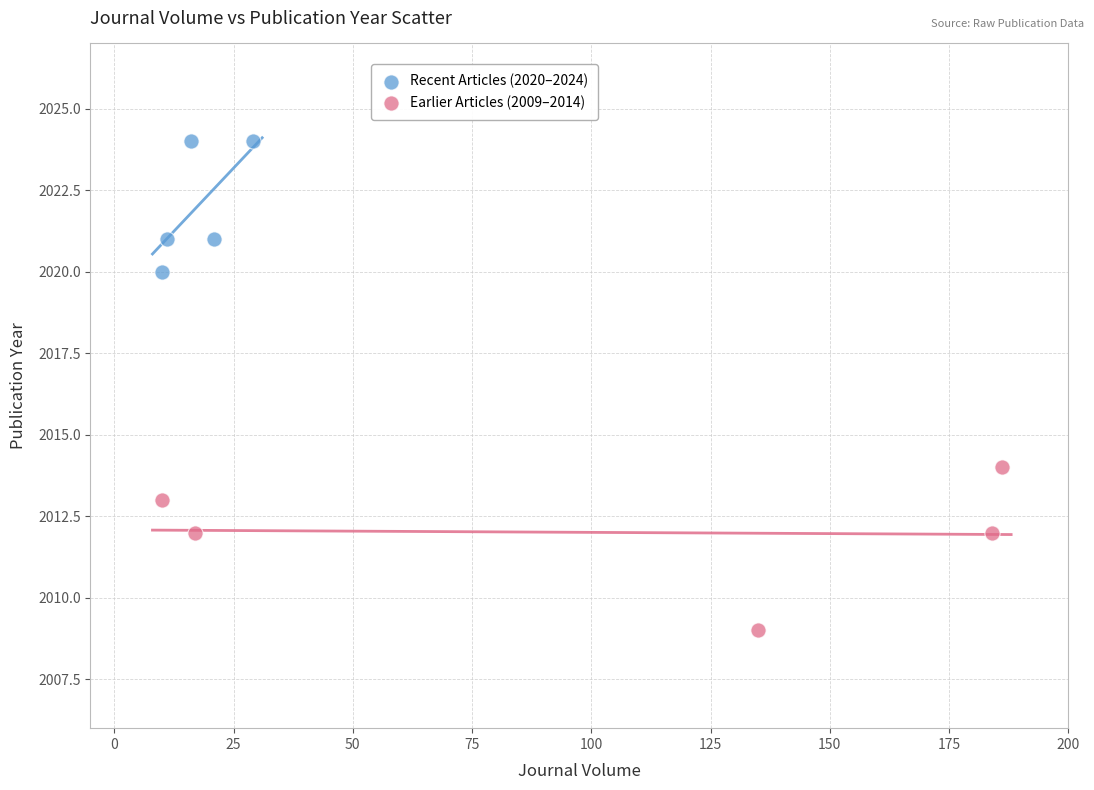

What are all the series names shown in the legend?

Recent Articles (2020–2024), Earlier Articles (2009–2014)